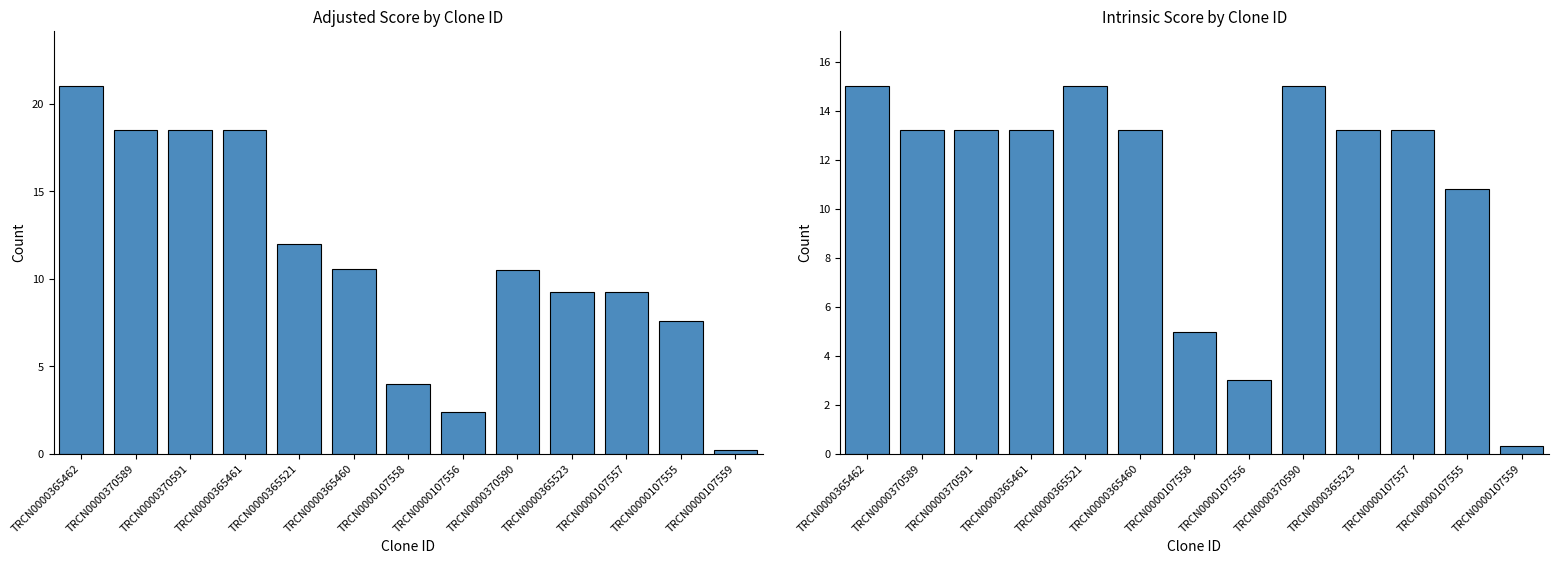

What is the difference between the highest and lowest values at TRCN0000107555?

3.2